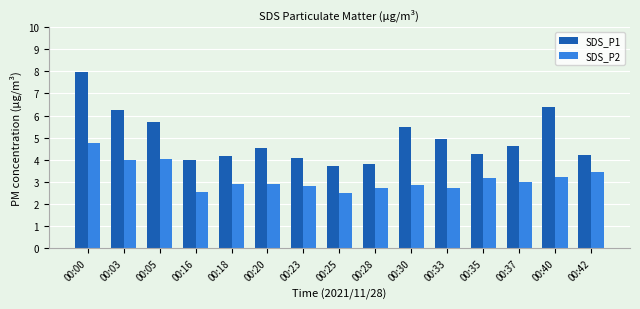

True or false: SDS_P1 has a value of 4.2 at 00:42.

True